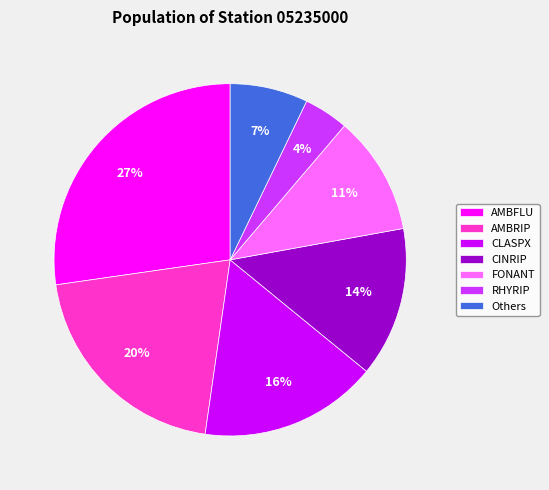

What percentage is the AMBFLU slice, to the nearest percent?

27%